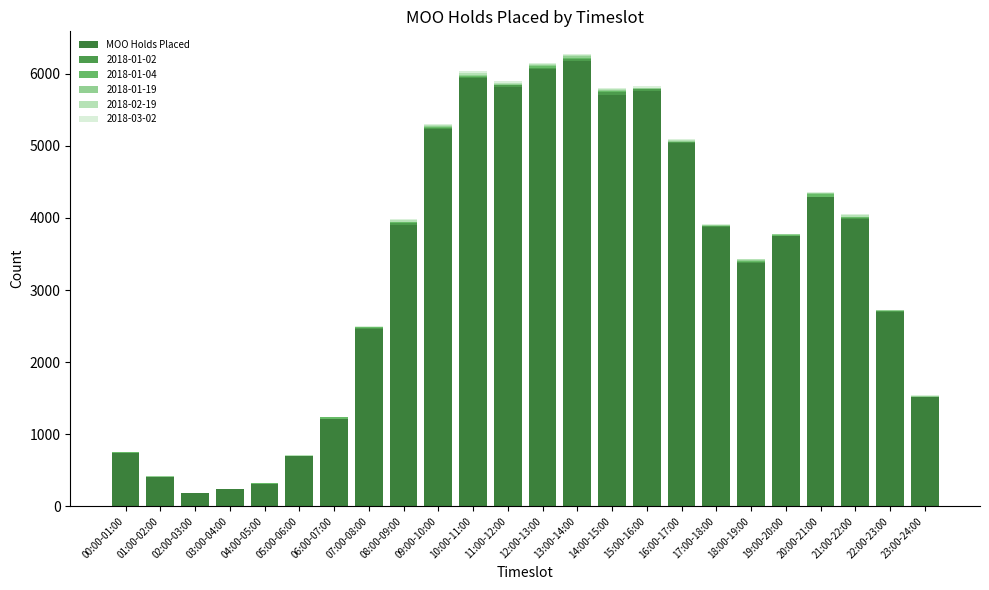

What is the maximum value for MOO Holds Placed?

6182